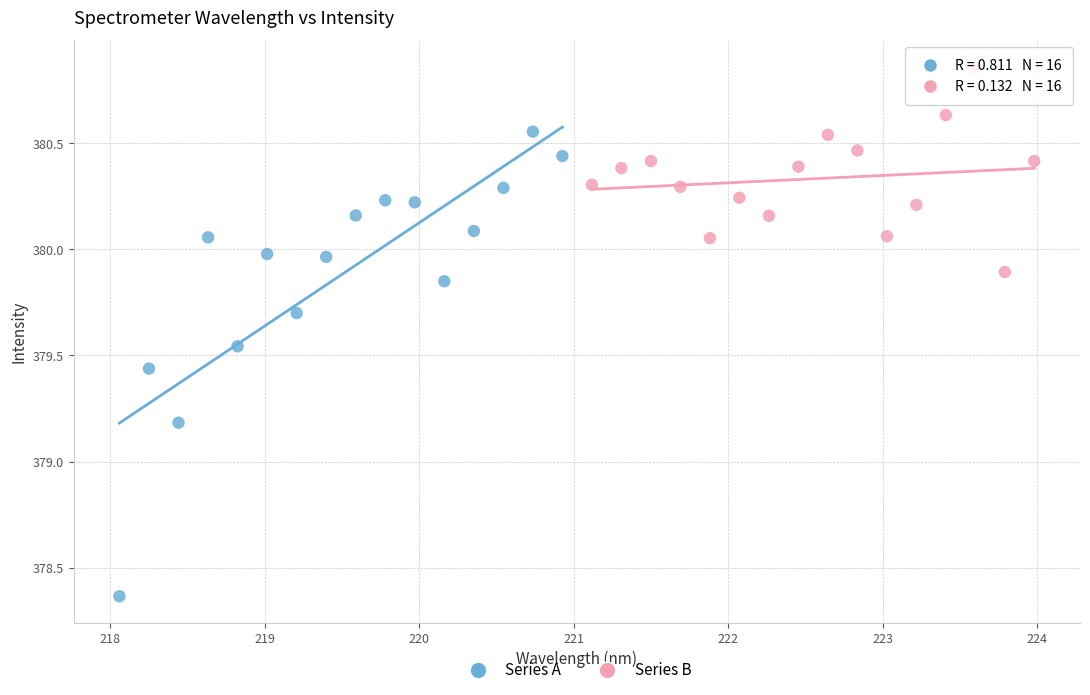

Which series reaches the minimum Y coordinate?

Series A